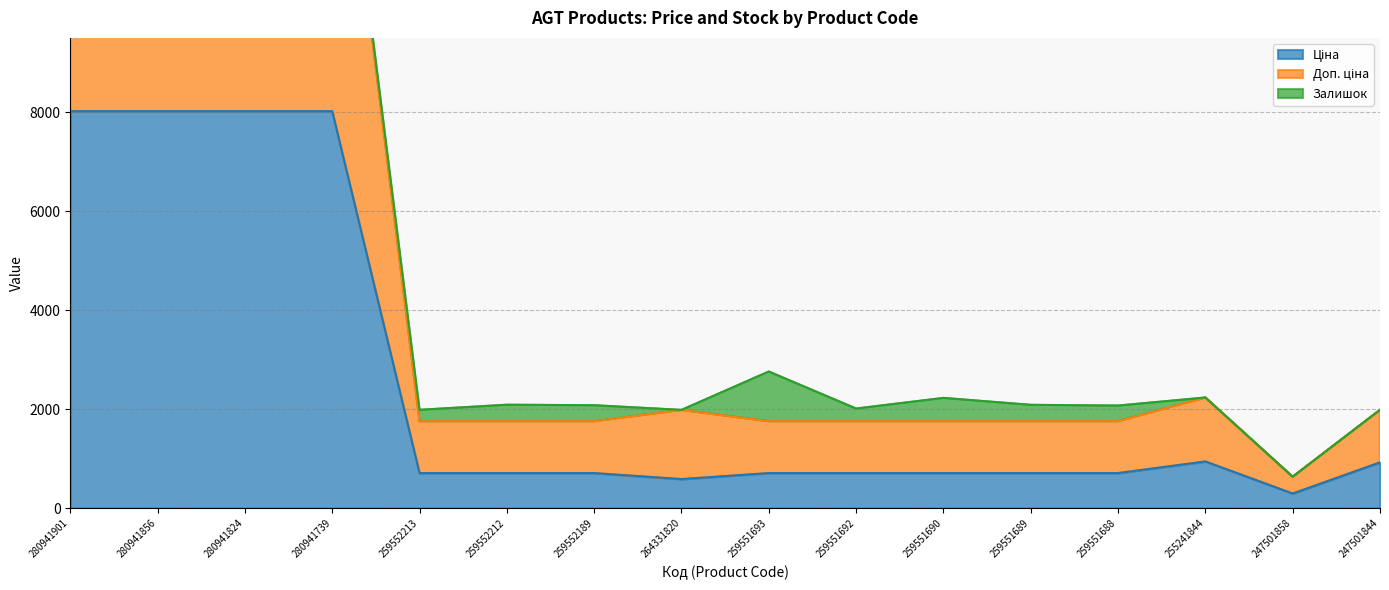

In Ціна, how many points are higher than both neighbors (excluding endpoints)?

1